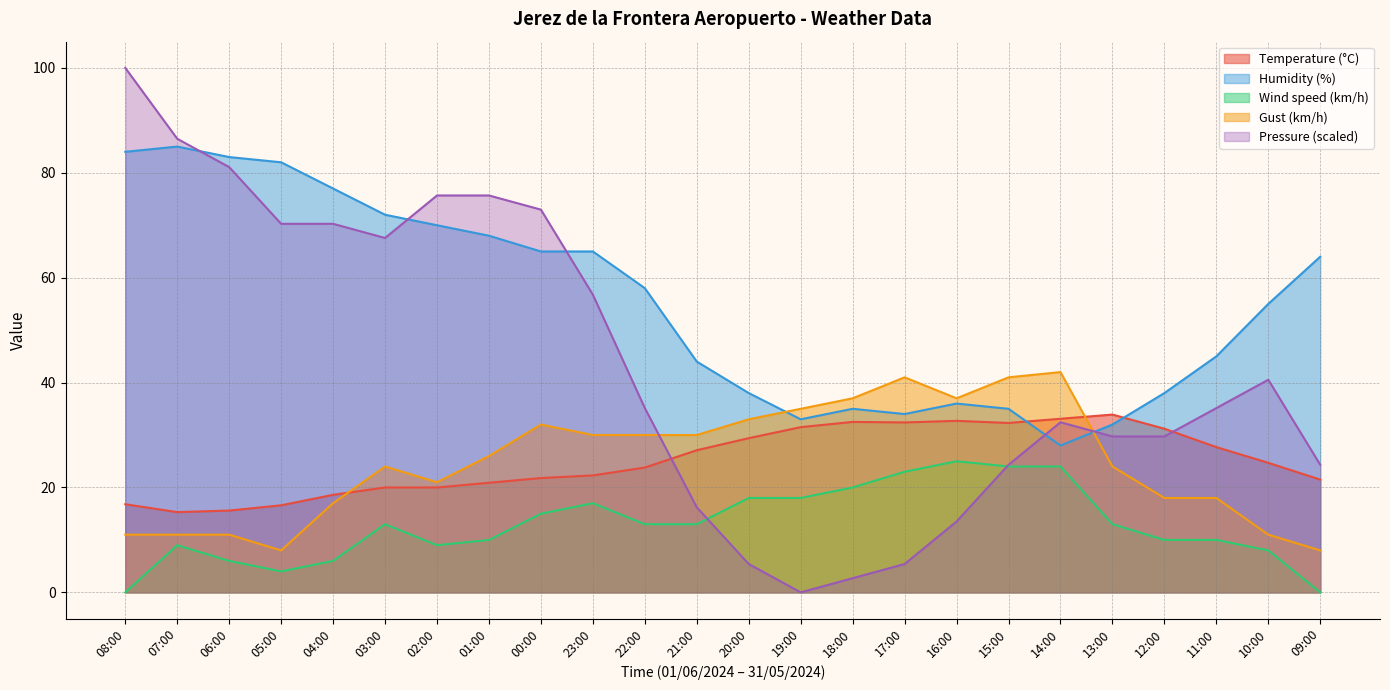

How many values in the Gust (km/h) series are below 26?

12